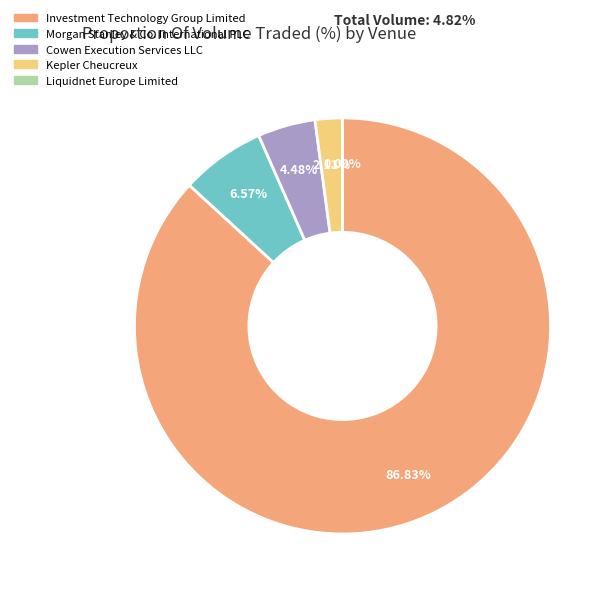

Combined, what portion of the pie is Cowen Execution Services LLC and Investment Technology Group Limited?

91.3%